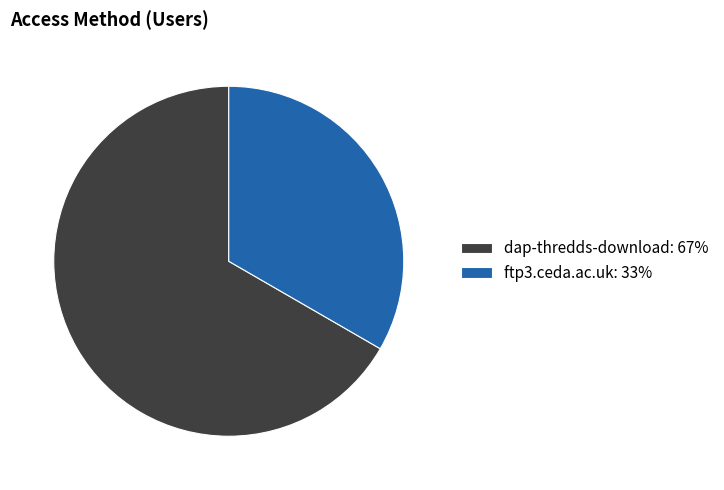

Which has a higher value, ftp3.ceda.ac.uk or dap-thredds-download?

dap-thredds-download